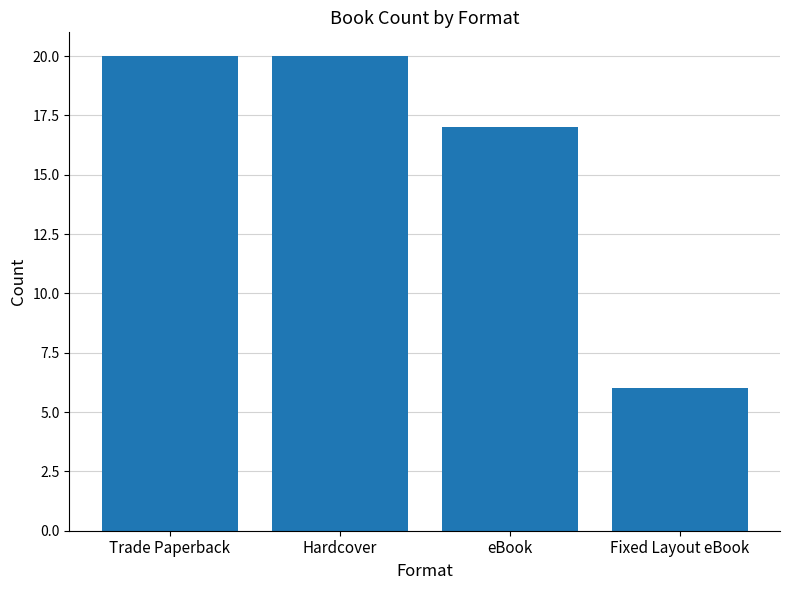

What is the sum of the values at Trade Paperback and eBook?

37